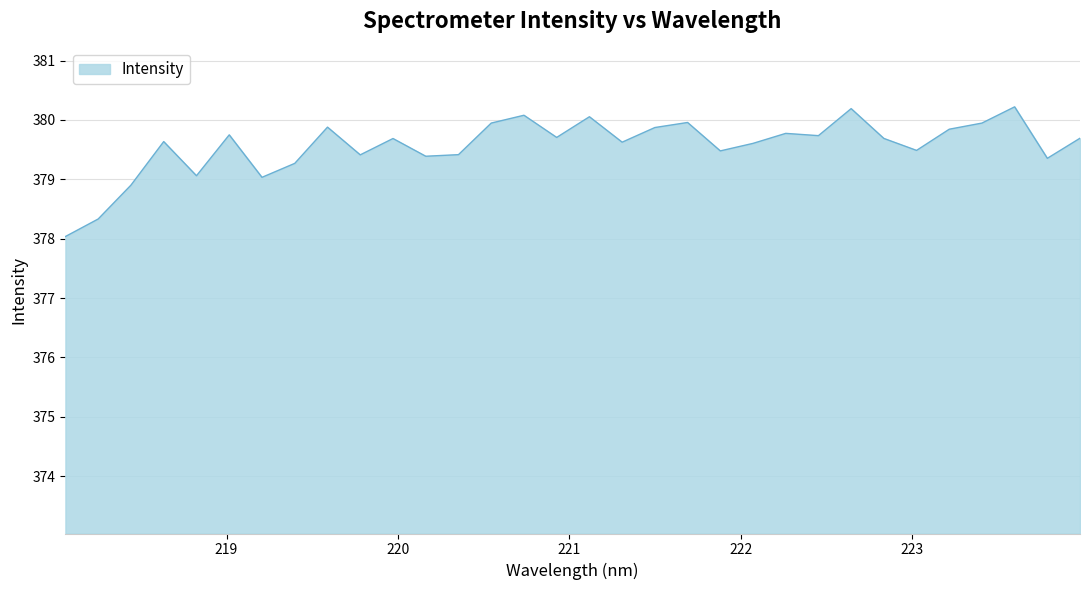

What is the greatest value displayed?

380.2